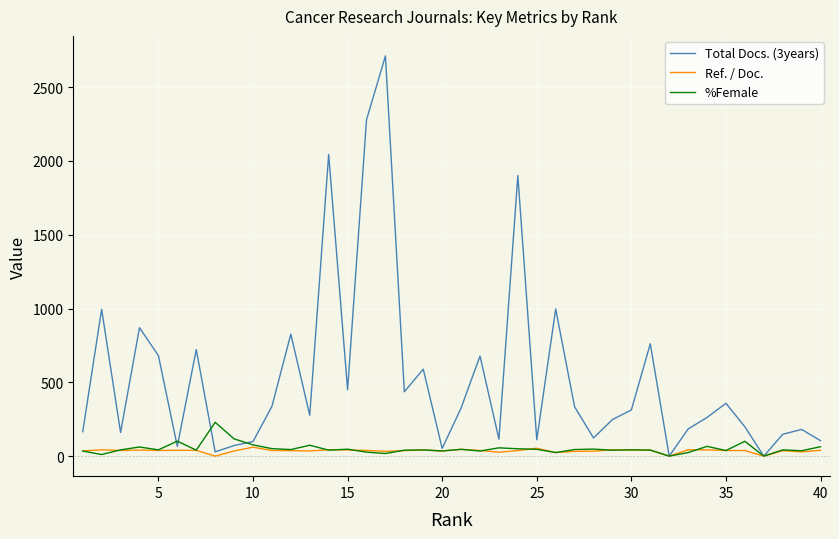

What is the greatest value displayed?

2711.0